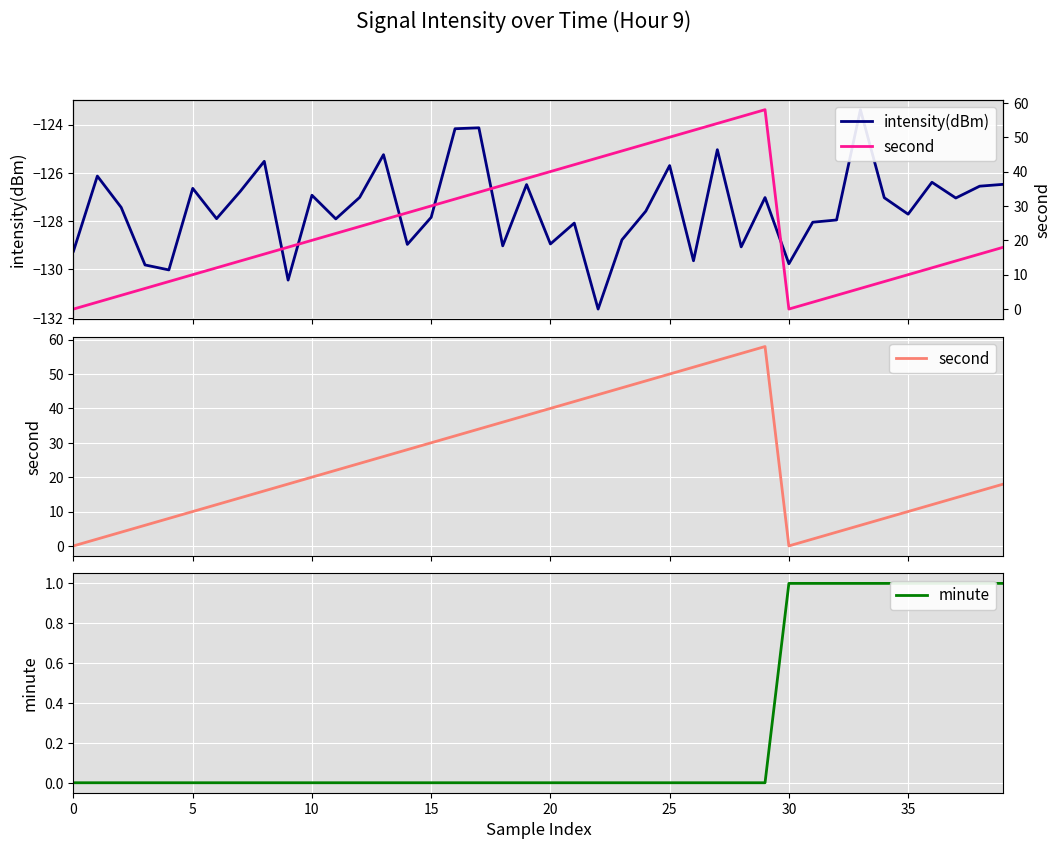

Which series has the largest total across all categories?

second